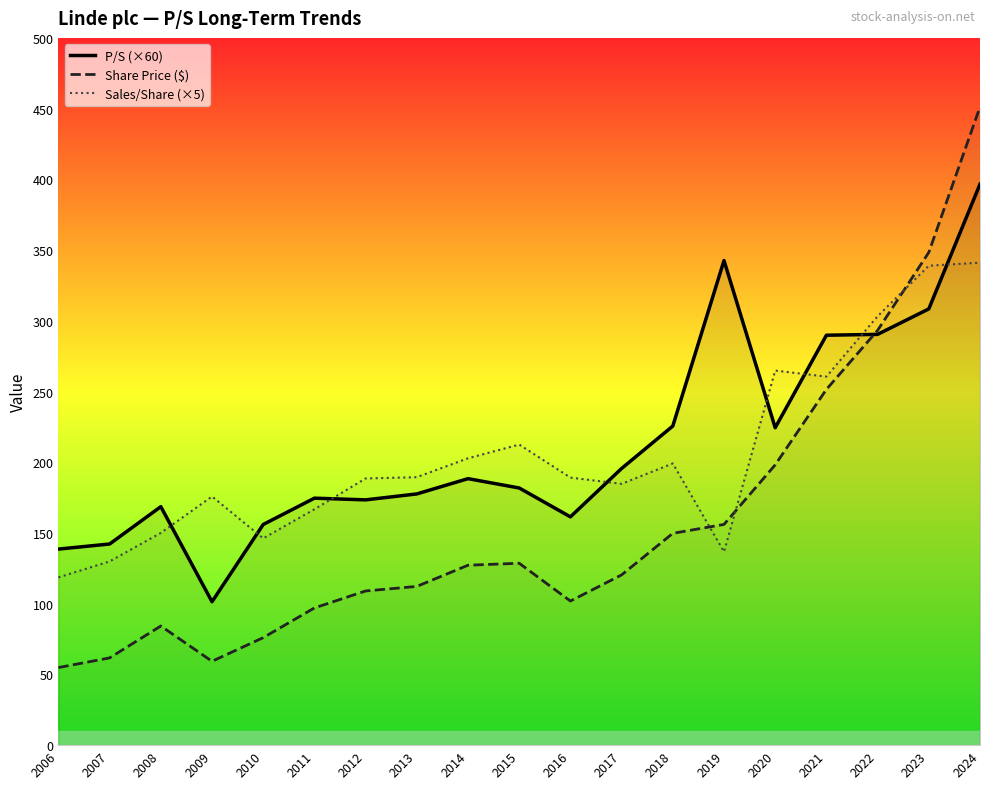

What are all the series names shown in the legend?

P/S (×60), Share Price ($), Sales/Share (×5)